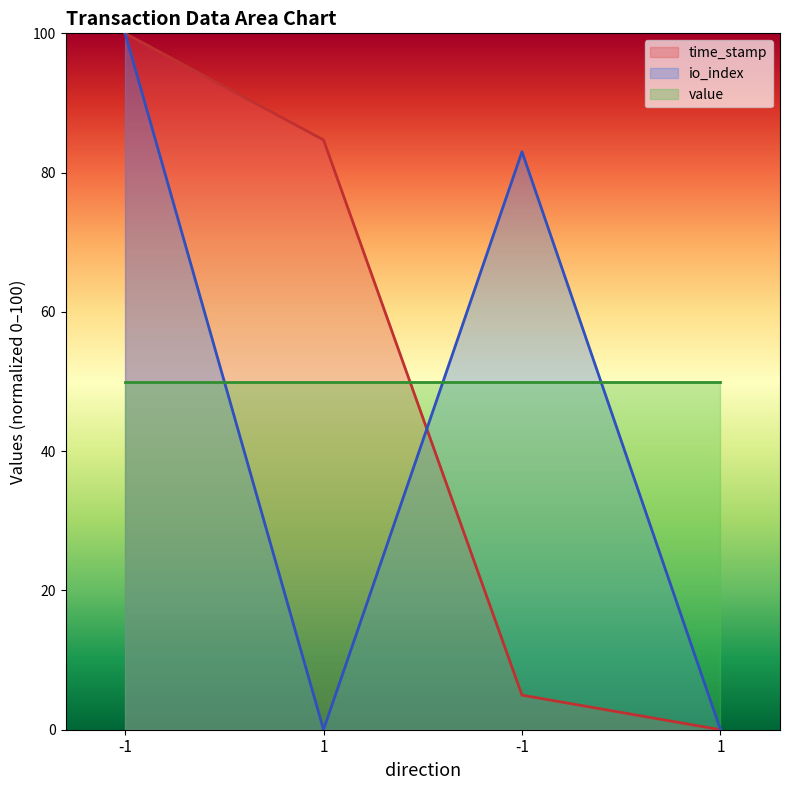

How many data points in io_index are less than 83?

2